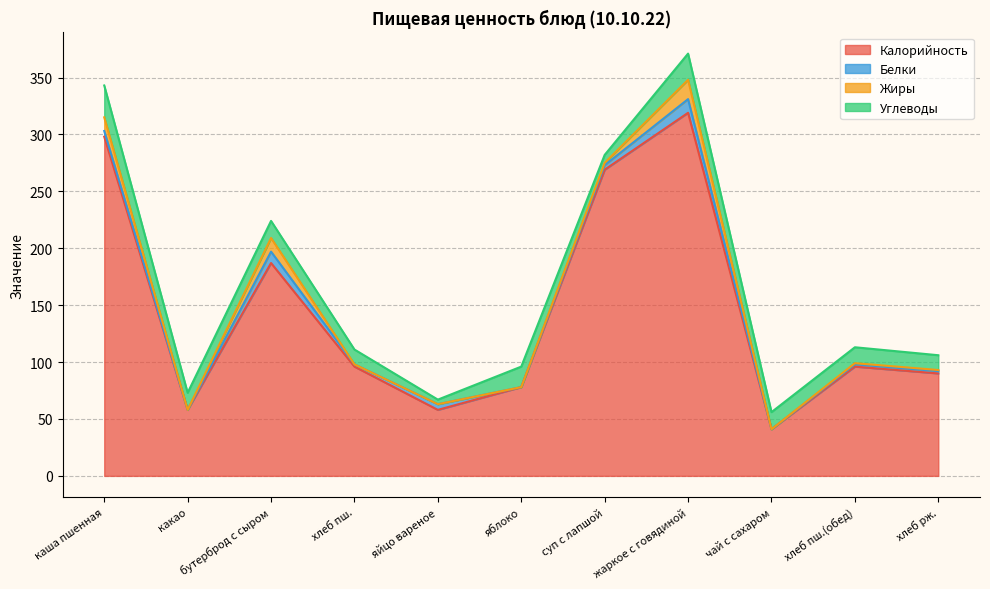

True or false: Углеводы and Калорийность intersect in this chart.

False